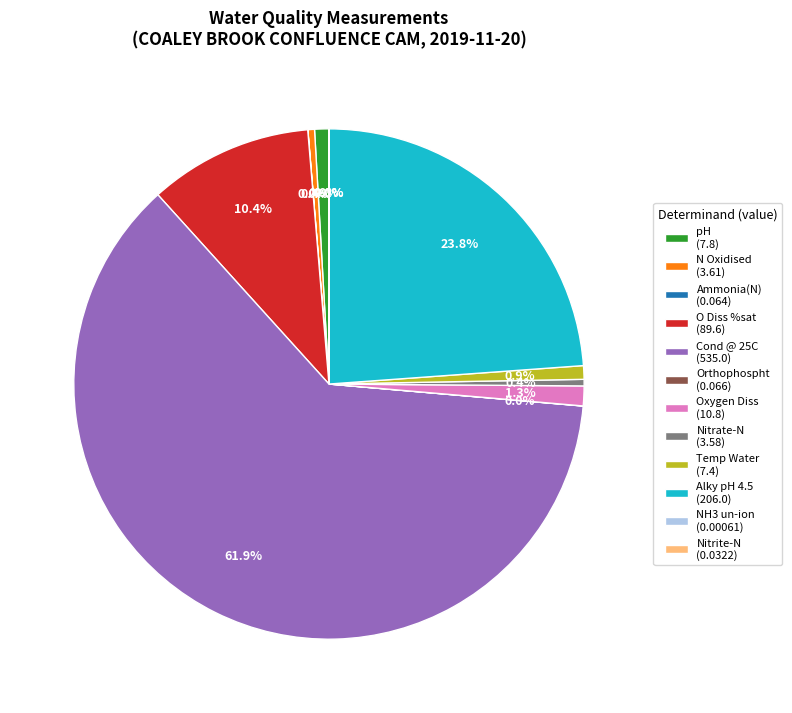

How much of the chart is everything except Temp Water?

99.1%